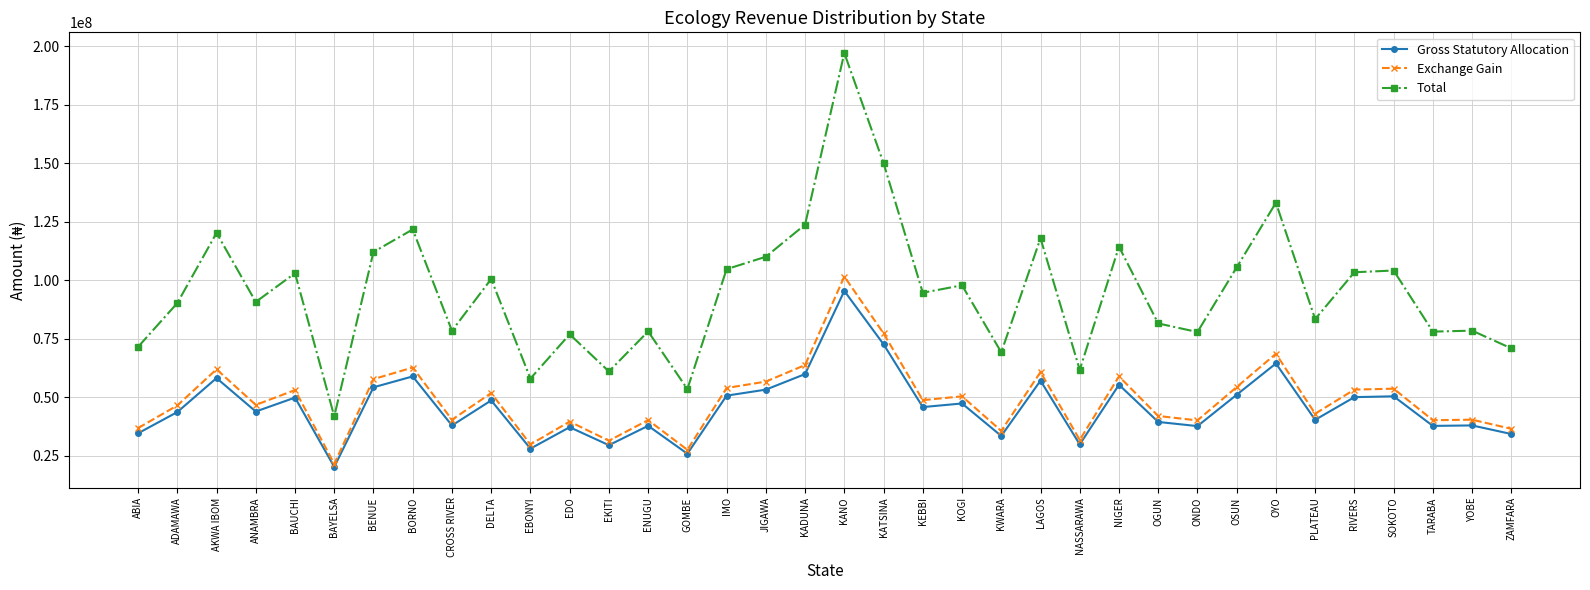

Is the value of Gross Statutory Allocation at NASSARAWA greater than the value of Total at EBONYI?

No